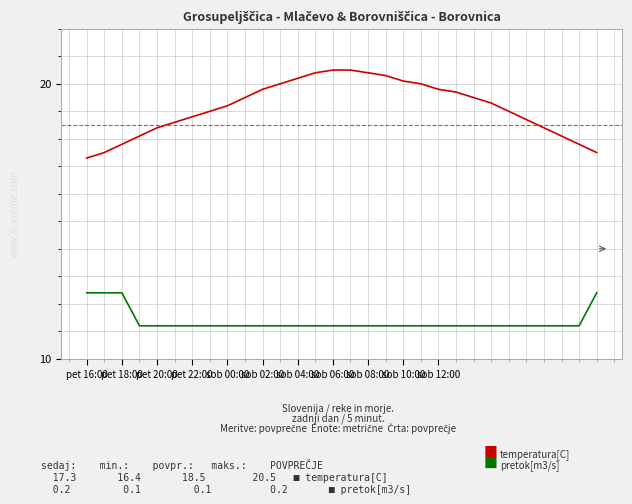

What is the sum of all temperatura[C] values?

574.2